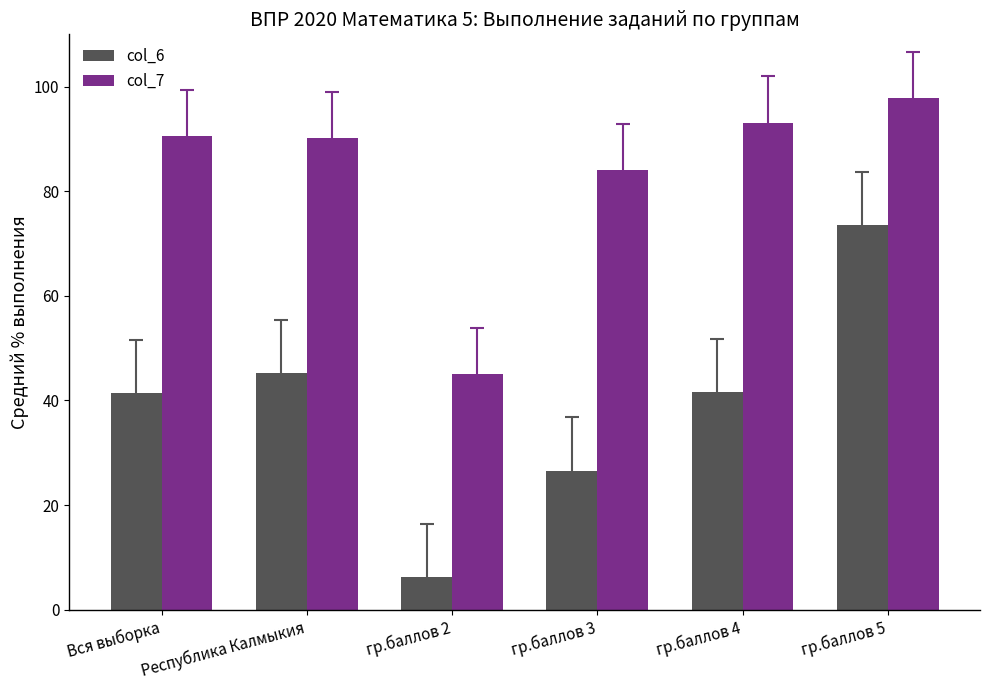

List the series in order of their overall mean, lowest first.

col_6, col_7